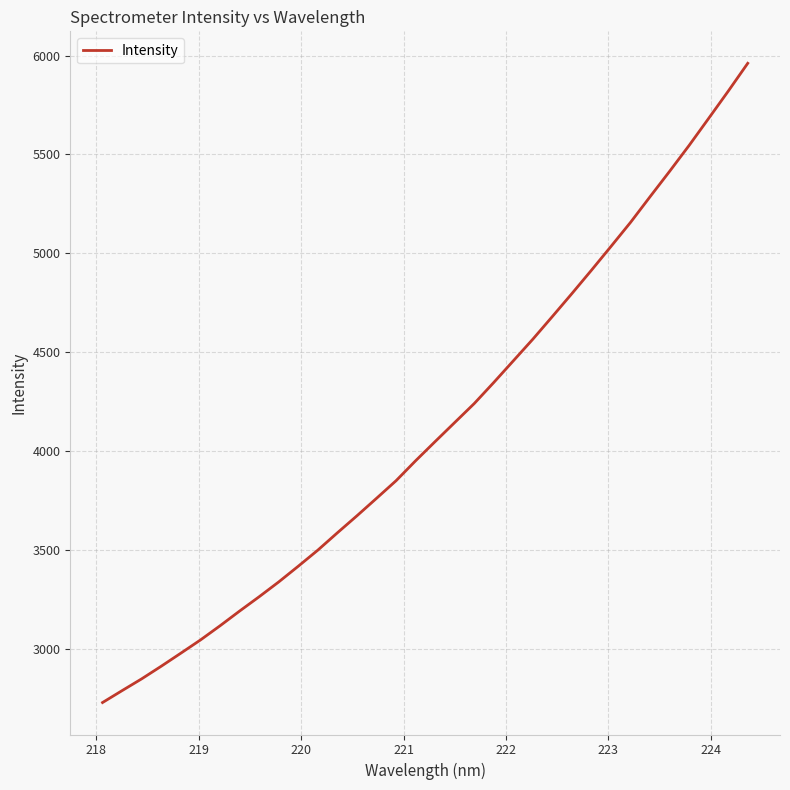

What is the greatest value displayed?

5960.9